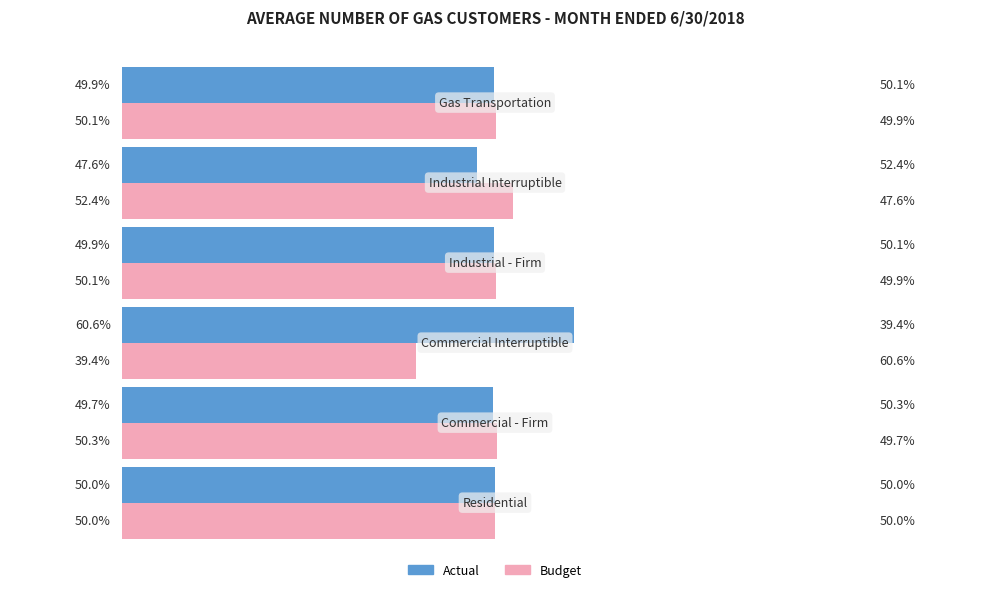

Which series has the largest total across all categories?

Actual